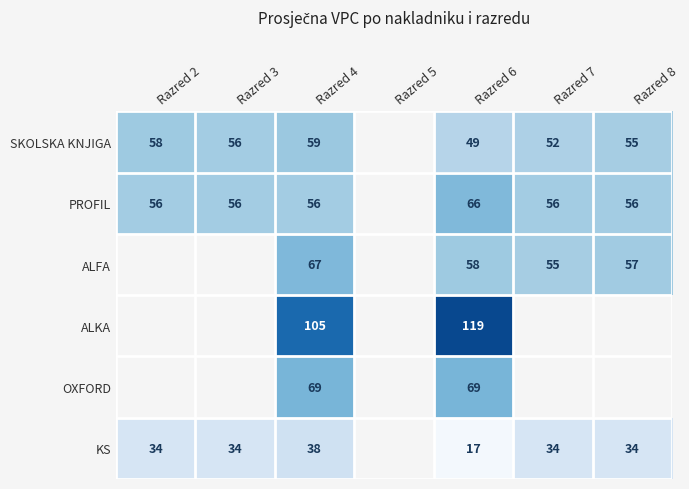

Which series changed the most between Razred 3 and Razred 7?

SKOLSKA KNJIGA